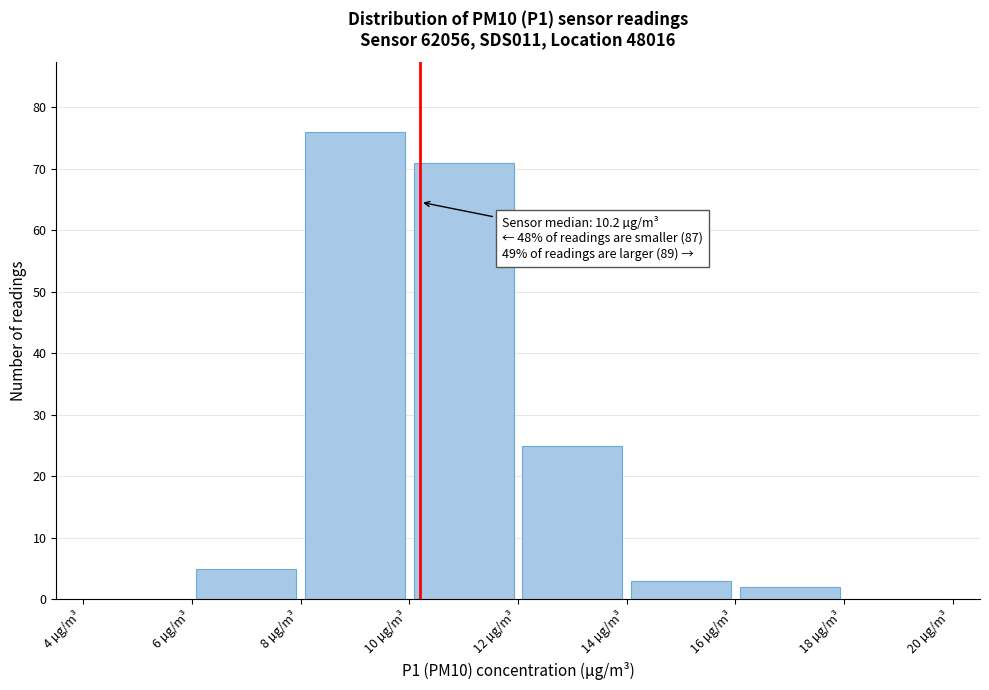

Which range on the x-axis has the tallest bar?

8 to 10